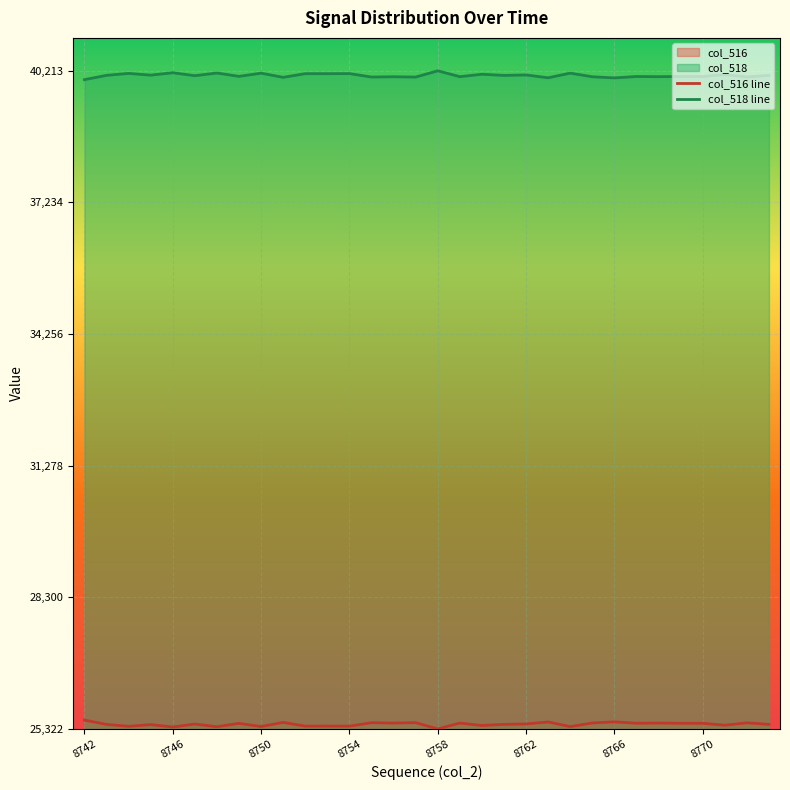

How many distinct data groups are displayed?

2